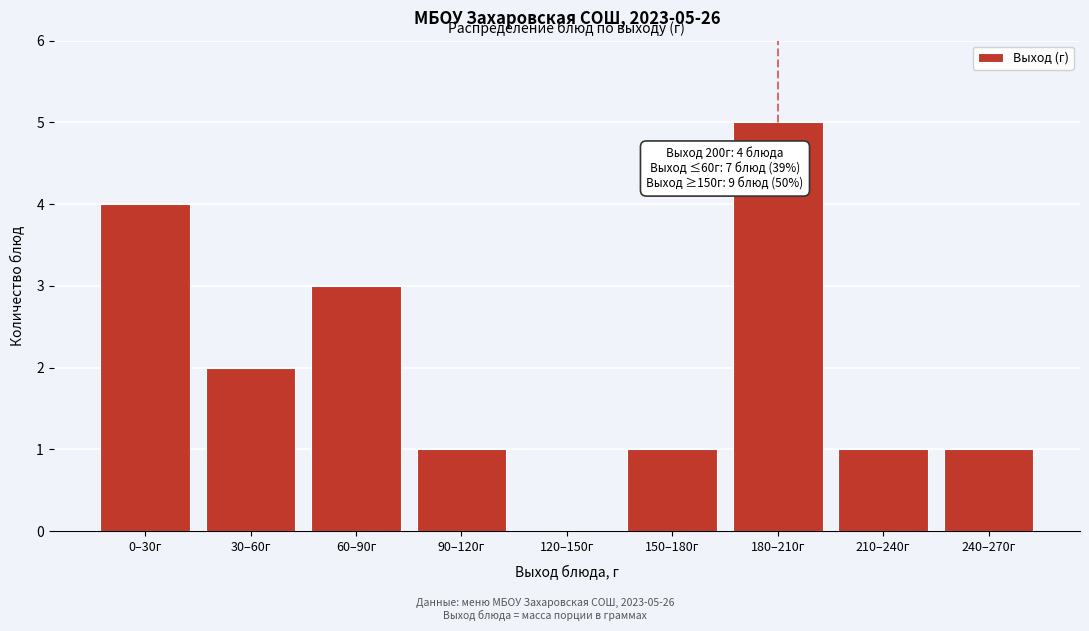

Reading left to right, list all the values displayed in this chart.

0–30г=4	30–60г=2	60–90г=3	90–120г=1	120–150г=0	150–180г=1	180–210г=5	210–240г=1	240–270г=1